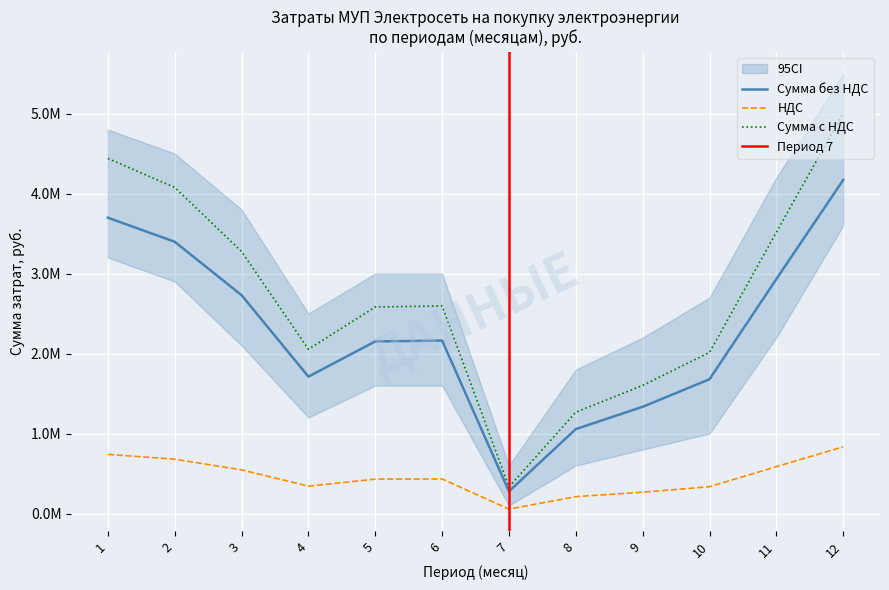

Does the chart display data point markers on the line(s)?

No